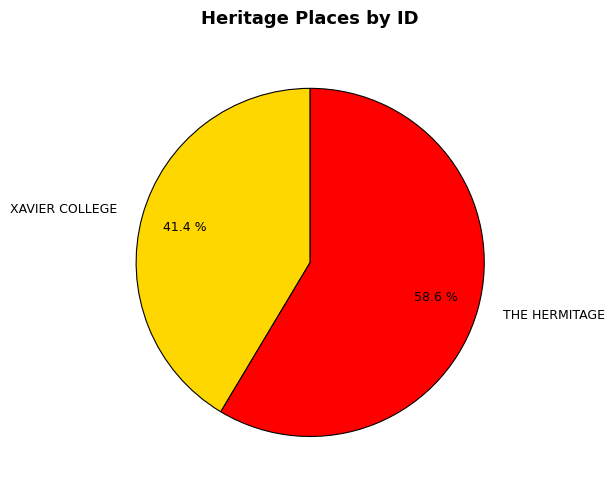

Does THE HERMITAGE account for over 50% of the chart?

Yes